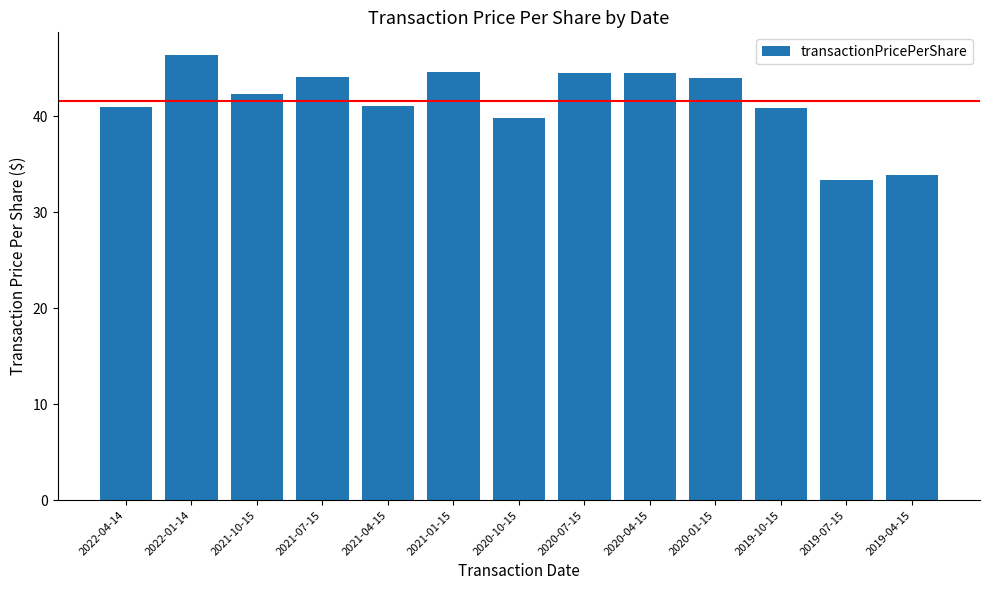

How many values exceed 42?

7